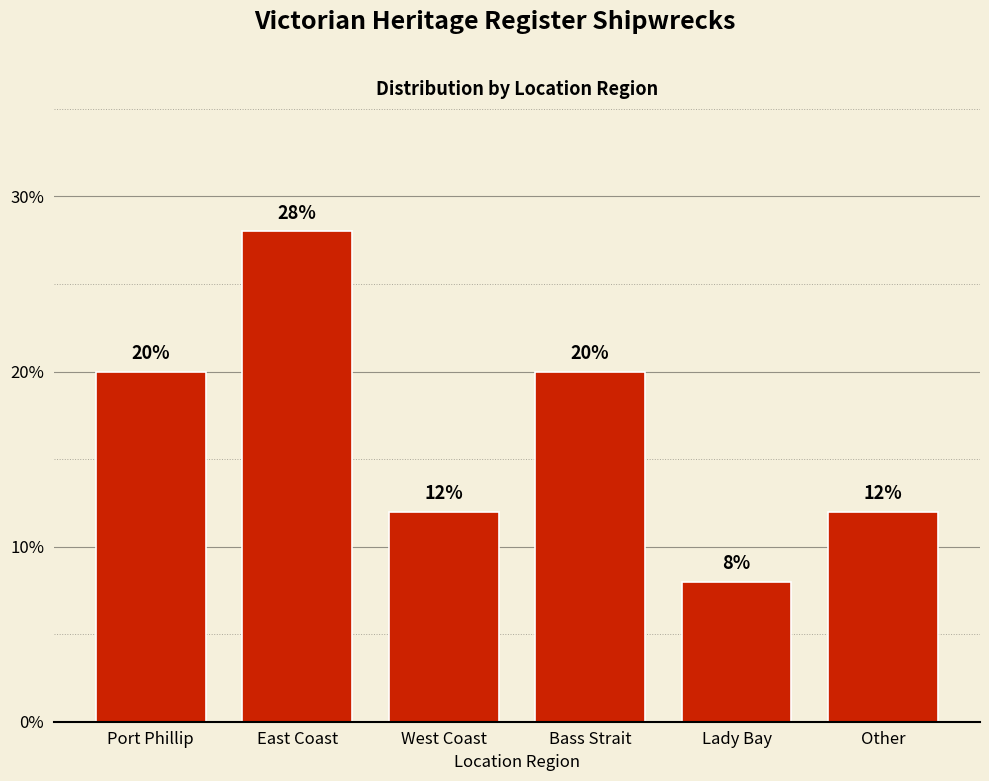

Reading right to left, extract all data points from this chart.

Other=12.0	Lady Bay=8.0	Bass Strait=20.0	West Coast=12.0	East Coast=28.0	Port Phillip=20.0